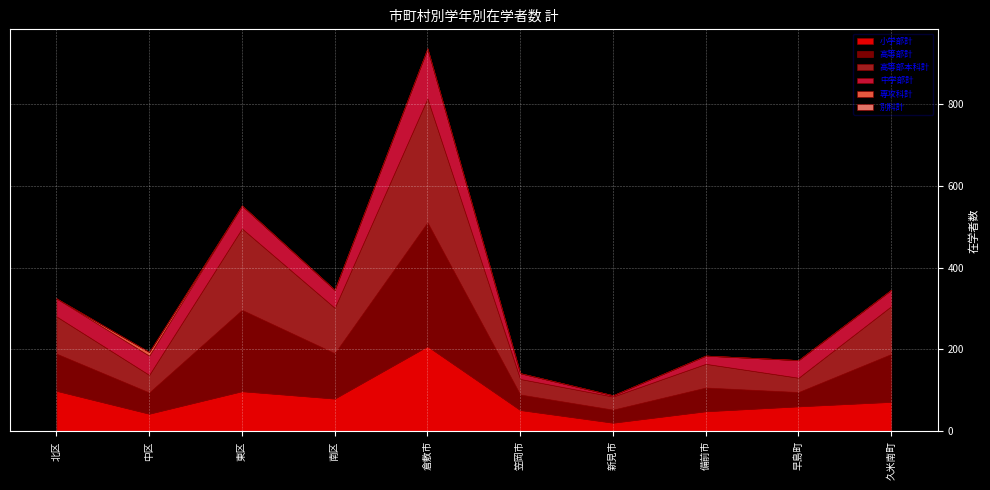

Where is 専攻科計 nearest to the value 4?

北区